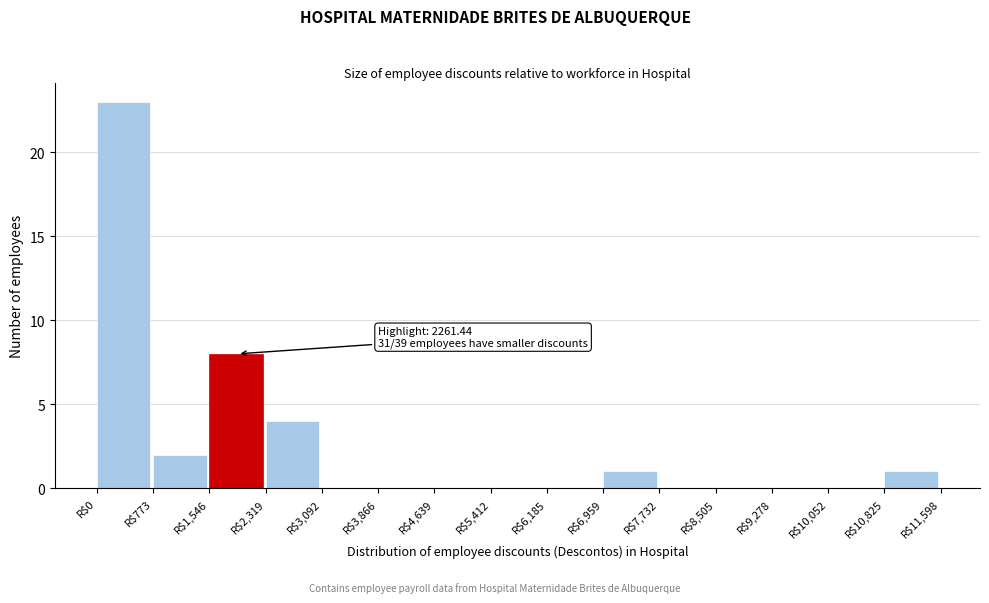

Which range on the x-axis has the tallest bar?

0 to 800